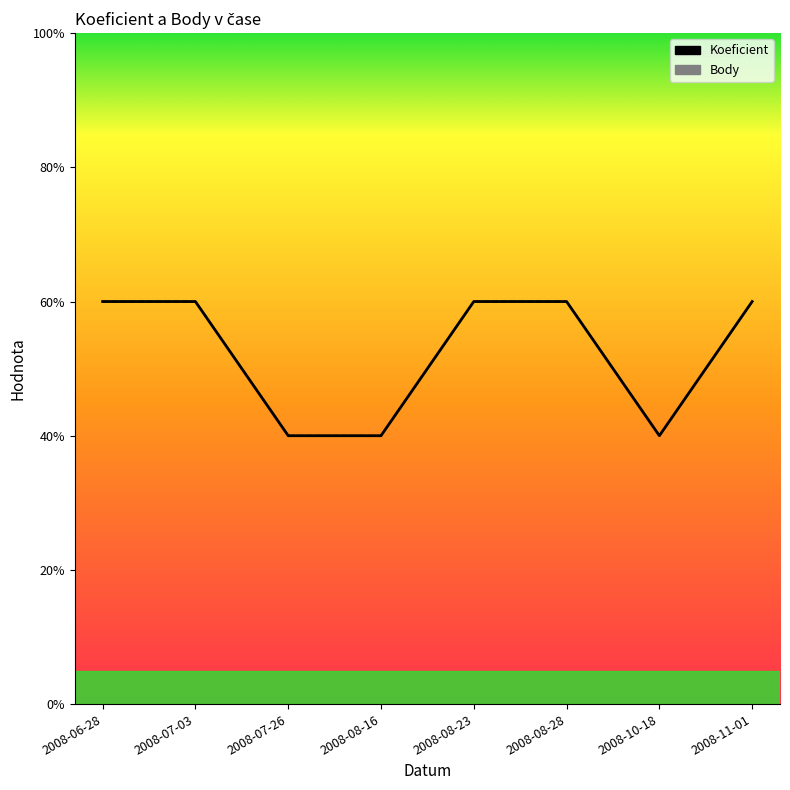

True or false: Koeficient has a value of 9 at 2008-08-23.

False